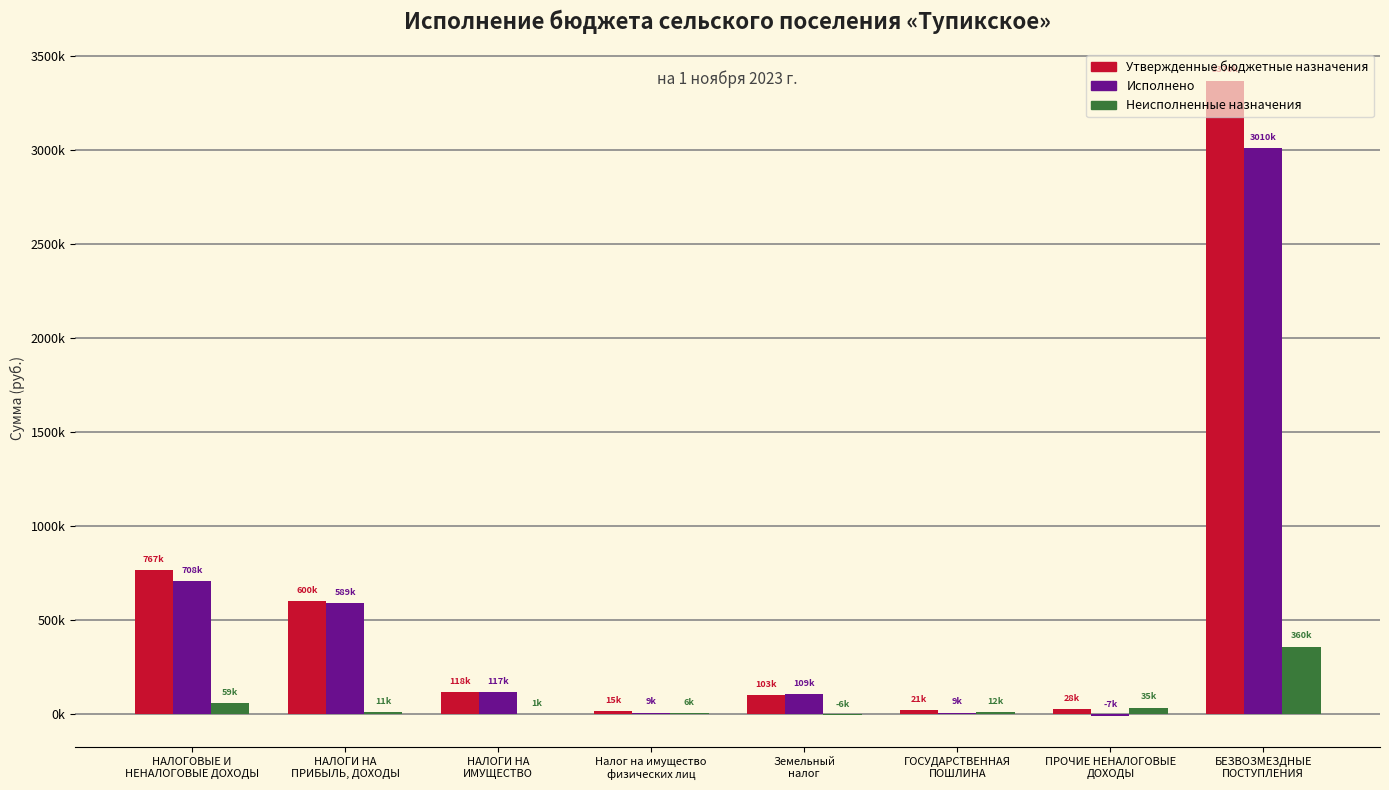

What are all the series names shown in the legend?

Утвержденные бюджетные назначения, Исполнено, Неисполненные назначения